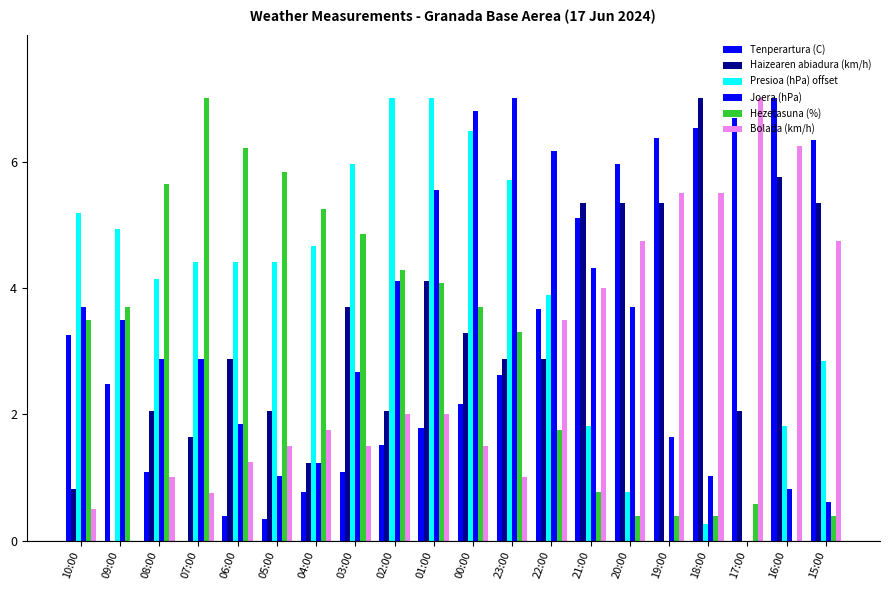

What is the difference between the maximum and second lowest values in the Presioa (hPa) offset series?

7.0